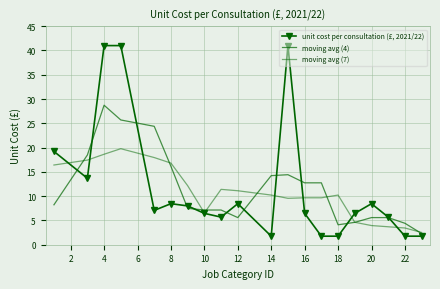

How many data points does each series have?

20